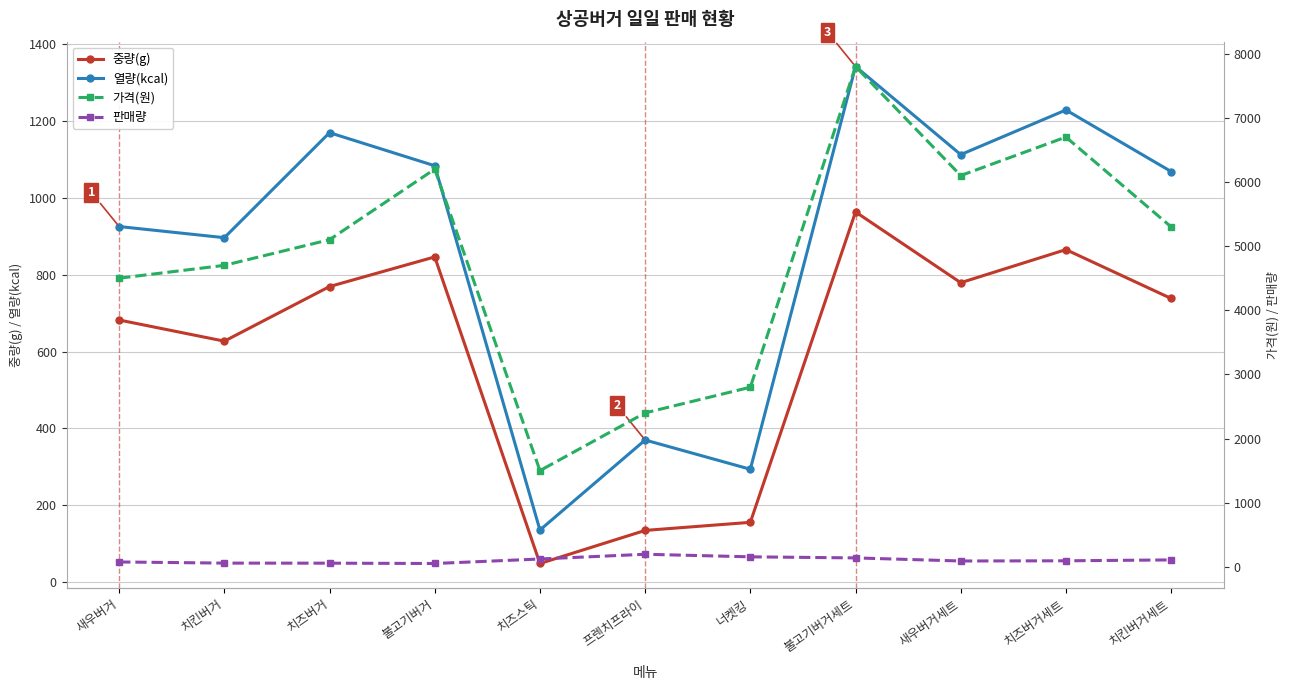

What is the minimum value shown in the chart?

49